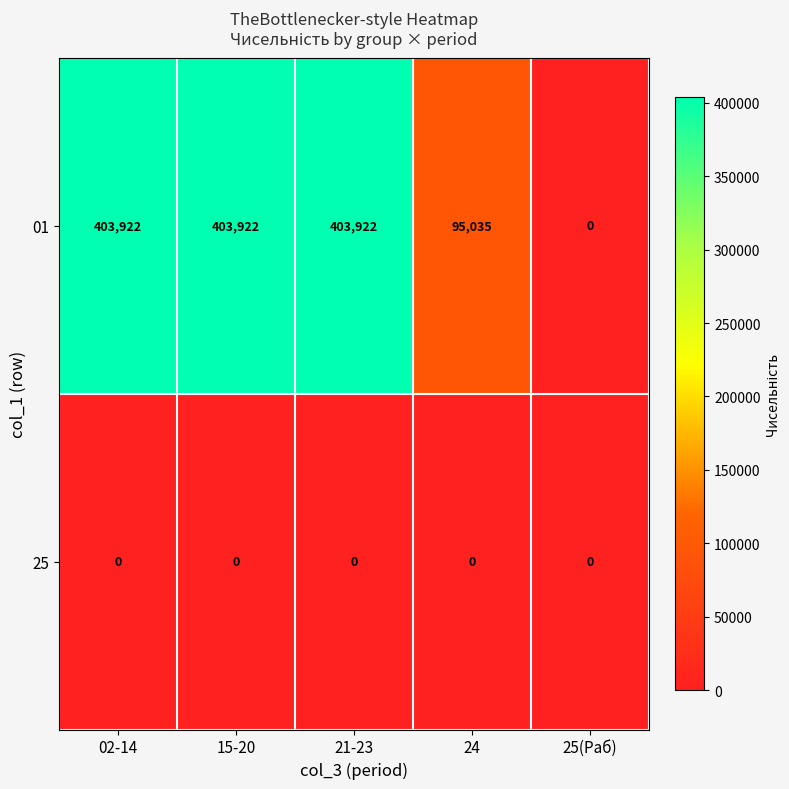

Which series has the largest total across all categories?

01